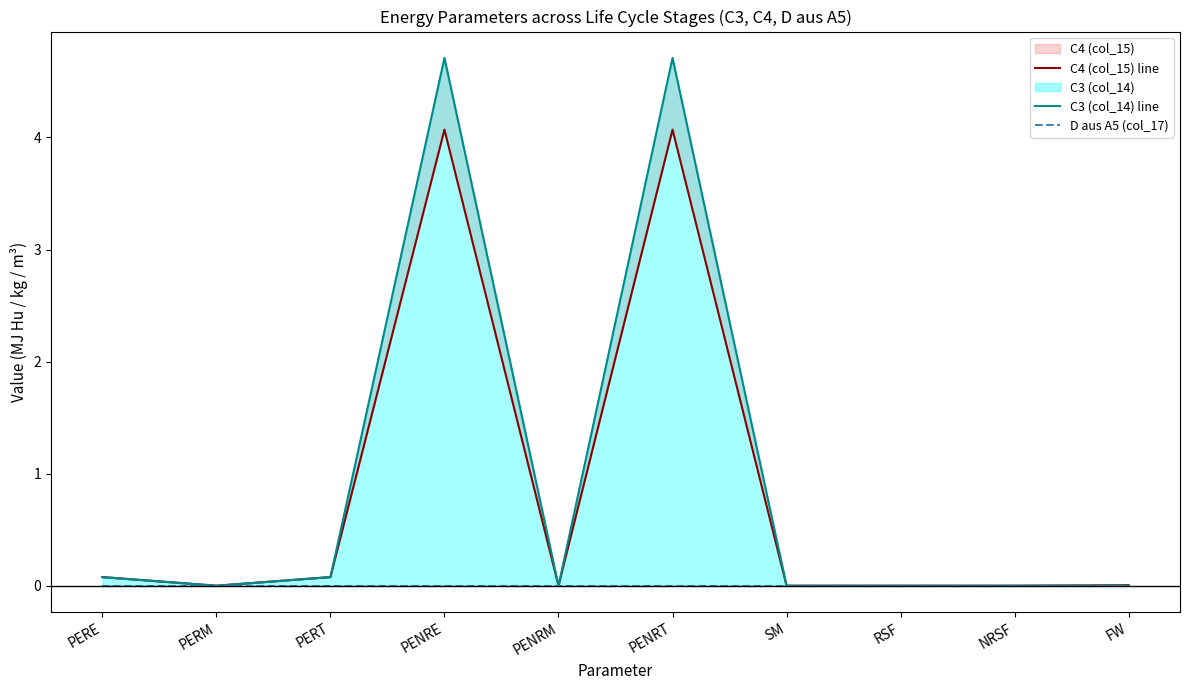

True or false: C3 (col_14) line and D aus A5 (col_17) intersect in this chart.

False